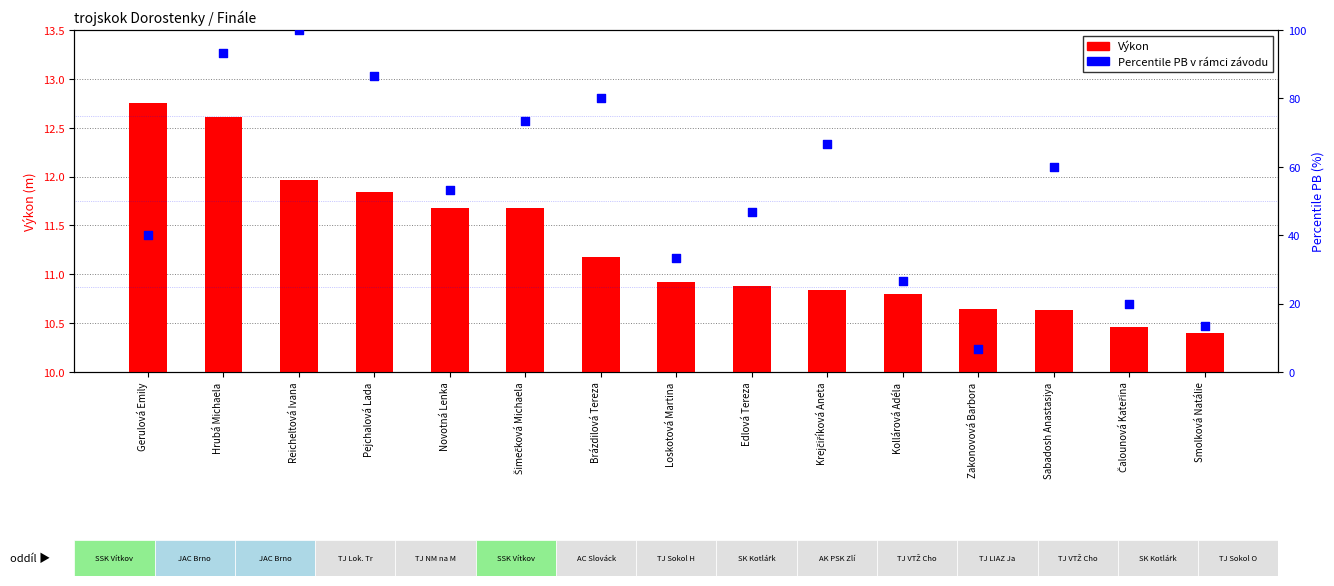

What is the total value across all series at Novotná Lenka?

65.0